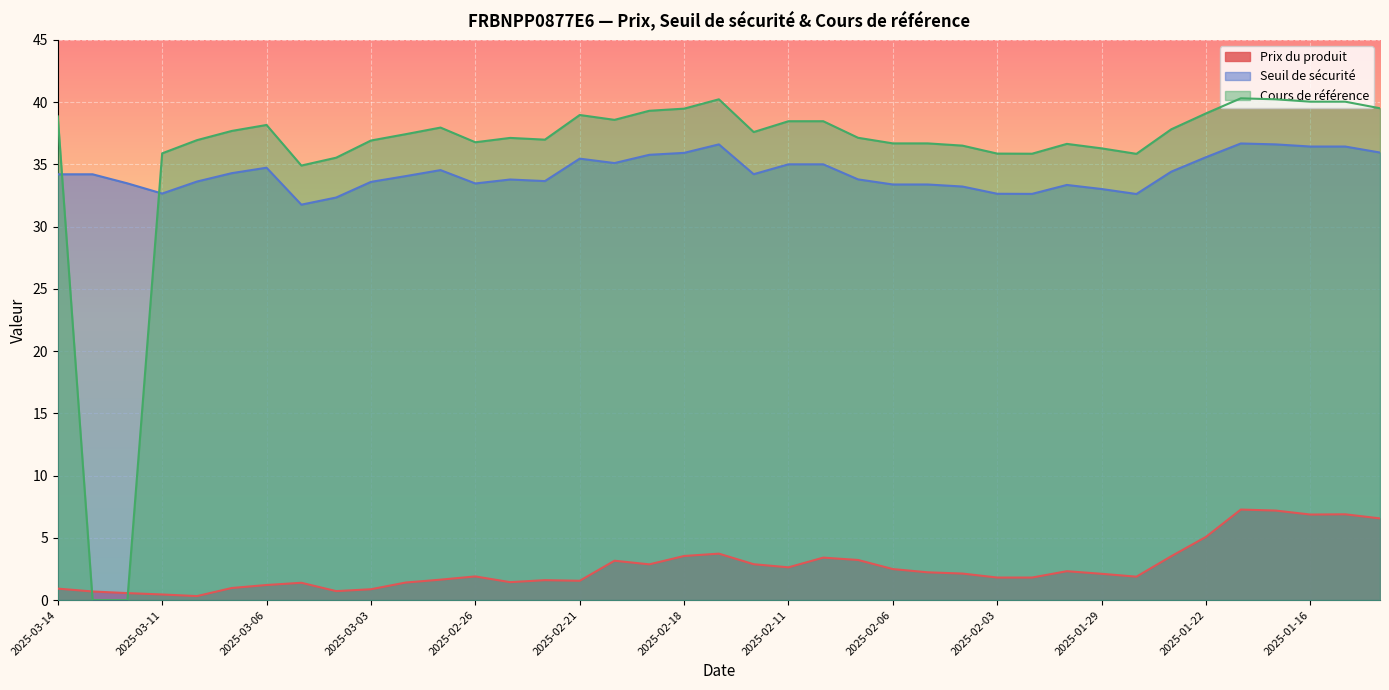

Which series has the largest total across all categories?

Cours de référence